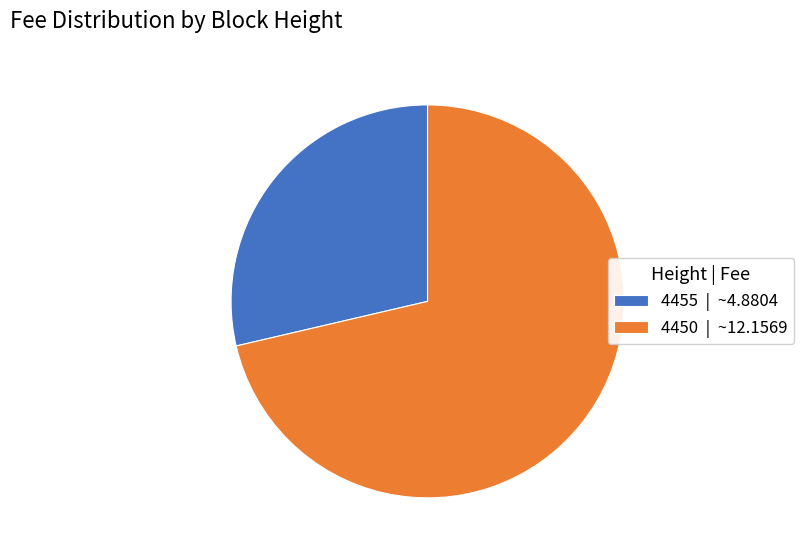

Which slice is the largest?

4450